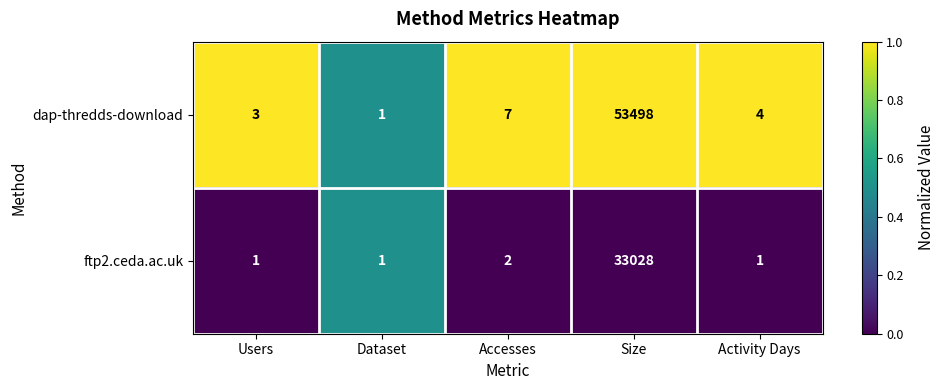

At which category does the chart reach its peak across all series?

Size